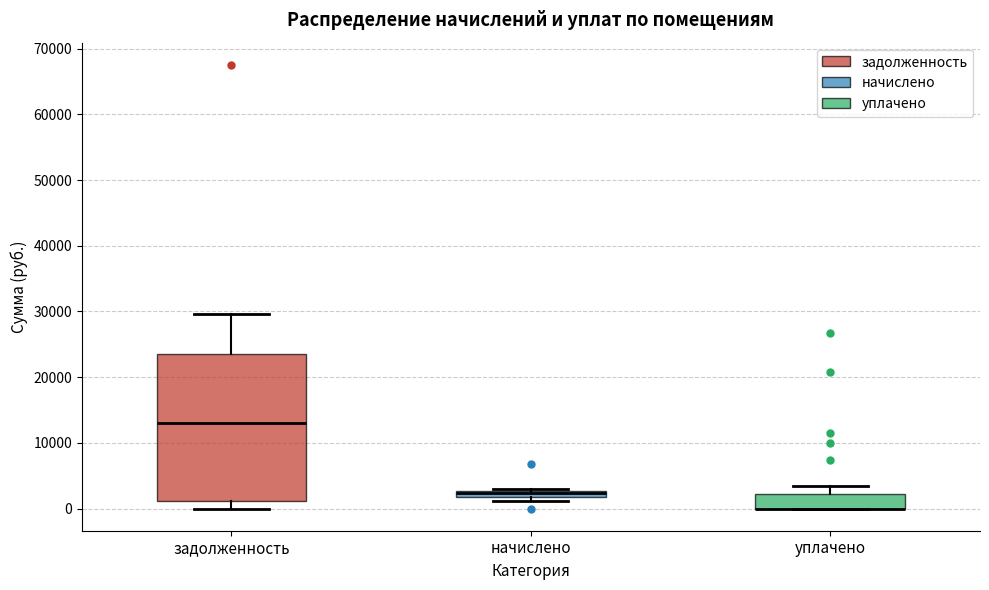

Where is the lower edge of the box for задолженность on the y-axis? The values are not printed on the chart, so give them approximately, as read against the axis.

1000